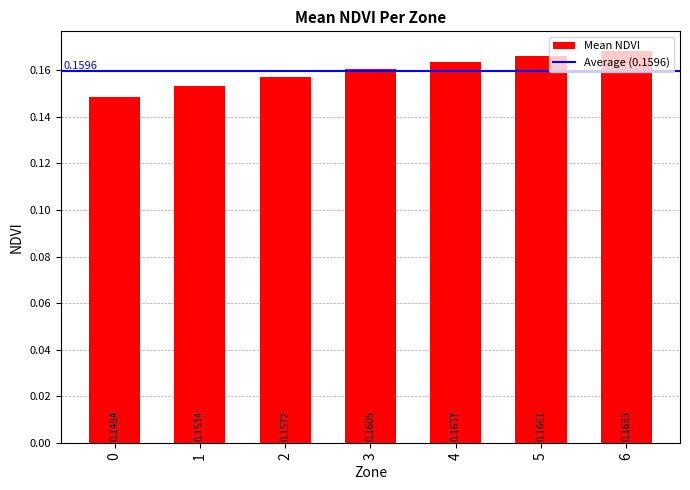

Rank the categories by value from highest to lowest.

6, 5, 4, 3, 2, 1, 0